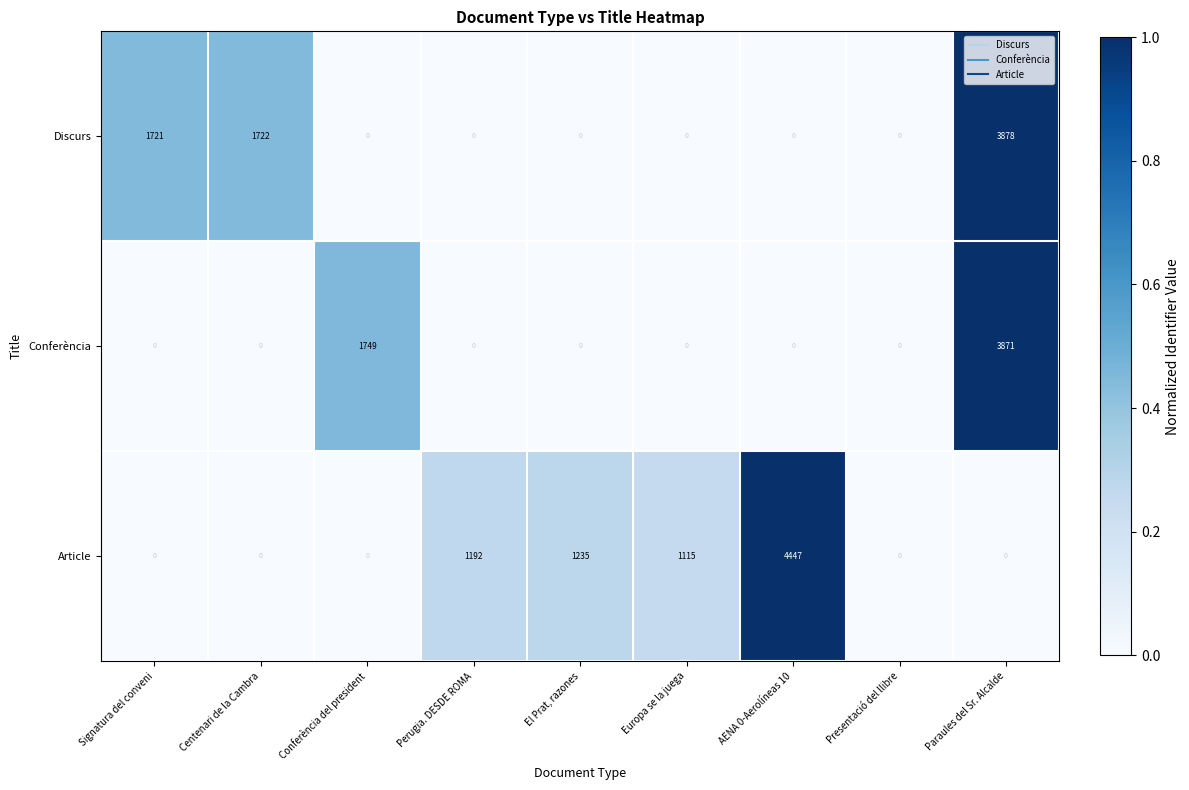

What is the sum of all Article values?

7989